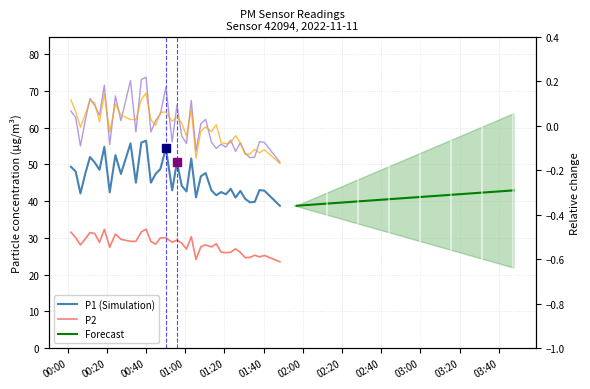

Which series has the largest range (max minus min)?

P1